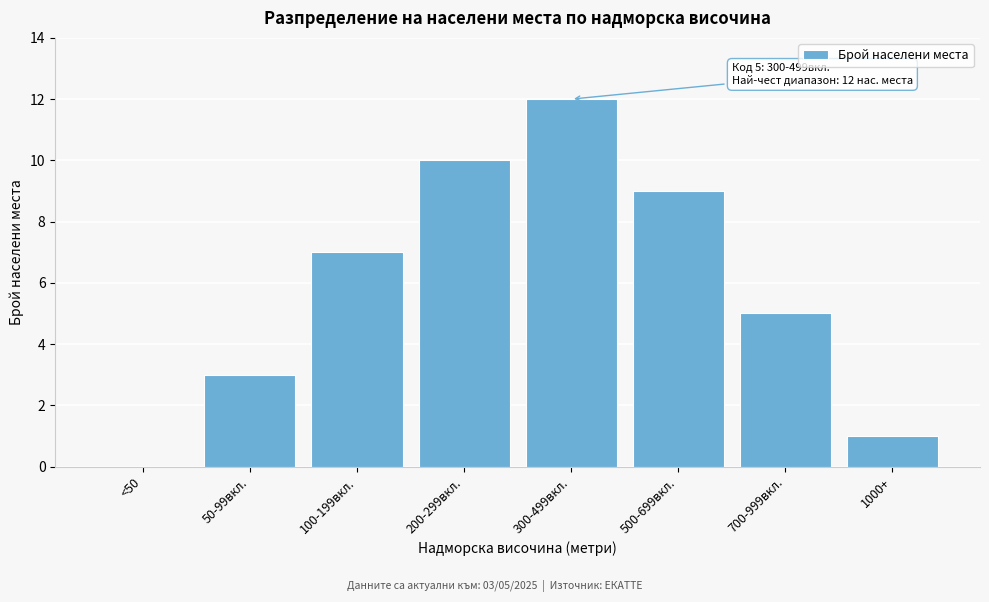

Reading left to right, transcribe all the data shown in this chart.

<50=0	50-99вкл.=3	100-199вкл.=7	200-299вкл.=10	300-499вкл.=12	500-699вкл.=9	700-999вкл.=5	1000+=1